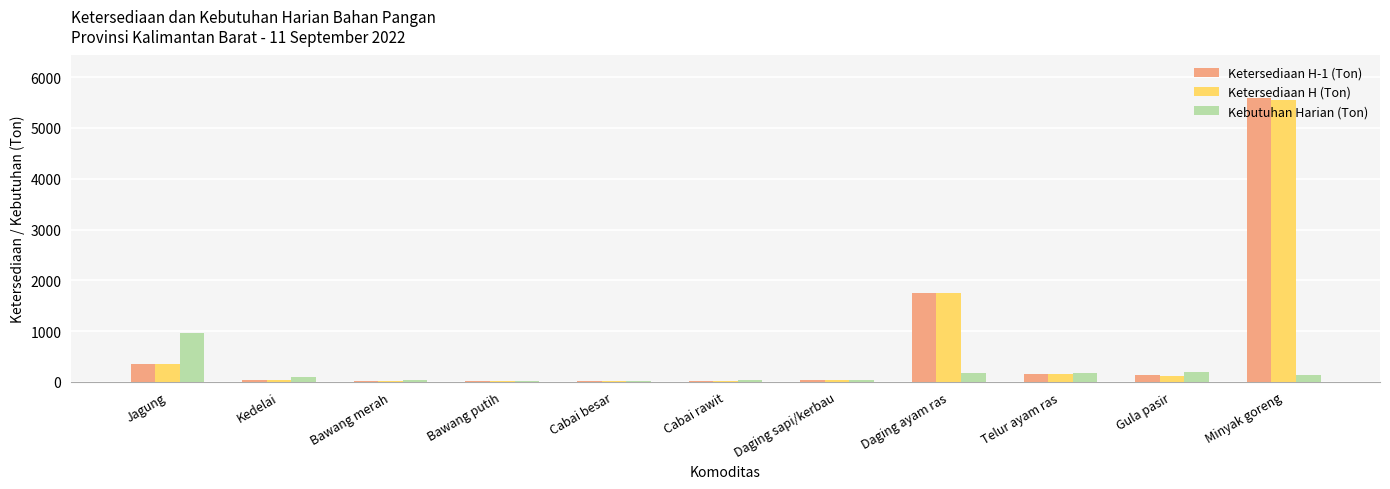

What is the total value across all series at Daging ayam ras?

3661.8